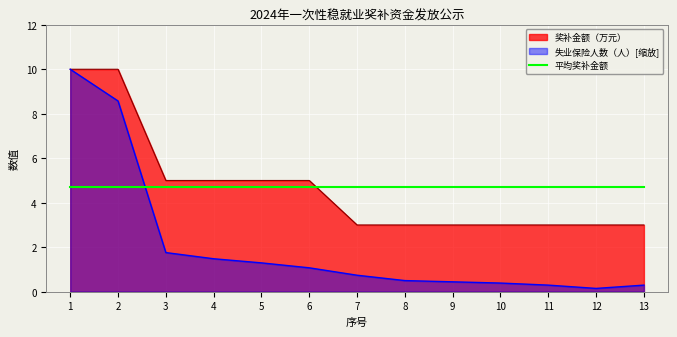

The 奖补金额（万元） series shows 10.0 at 1. True or false?

True